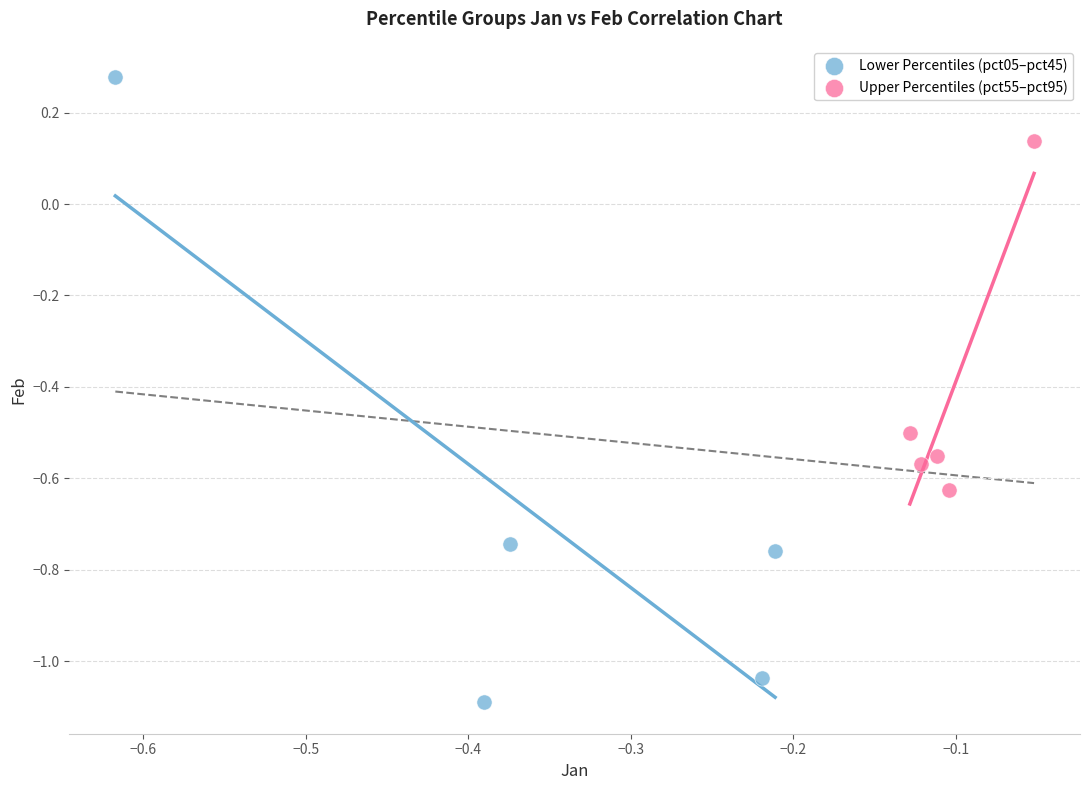

Which series contains the lowest Y value?

Lower Percentiles (pct05–pct45)